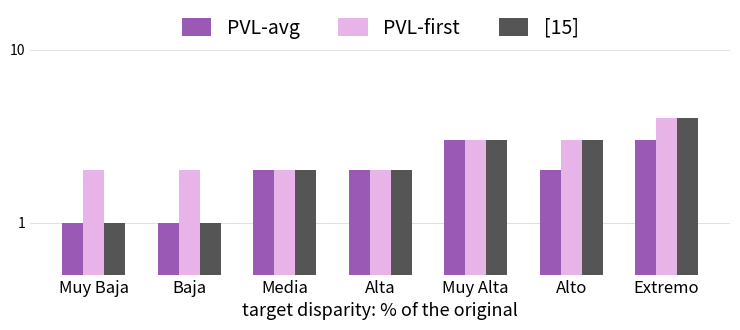

Reading left to right, extract all data points from this chart.

PVL-avg: Muy Baja=1	Baja=1	Media=2	Alta=2	Muy Alta=3	Alto=2	Extremo=3
PVL-first: Muy Baja=2	Baja=2	Media=2	Alta=2	Muy Alta=3	Alto=3	Extremo=4
[15]: Muy Baja=1	Baja=1	Media=2	Alta=2	Muy Alta=3	Alto=3	Extremo=4